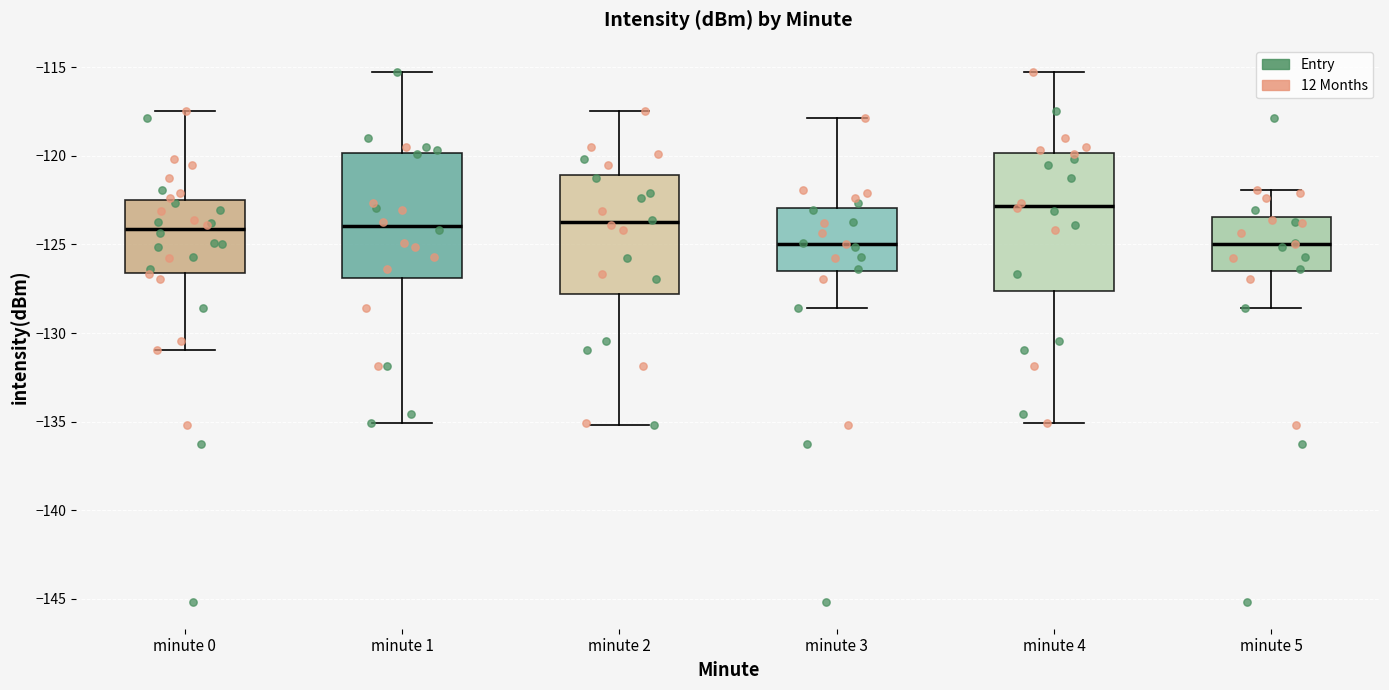

Reading left to right, read every box against the y-axis: the position of its median line, the range the box covers, and the ends of its whiskers. The values are not printed on the chart, so give them approximately, as read against the axis.

minute 0: median -124.0, box -126.5 to -122.5, whiskers -131.0 to -117.5
minute 1: median -124.0, box -127.0 to -120.0, whiskers -135.0 to -115.5
minute 2: median -124.0, box -128.0 to -121.0, whiskers -135.0 to -117.5
minute 3: median -125.0, box -126.5 to -123.0, whiskers -128.5 to -118.0
minute 4: median -123.0, box -127.5 to -120.0, whiskers -135.0 to -115.5
minute 5: median -125.0, box -126.5 to -123.5, whiskers -128.5 to -122.0